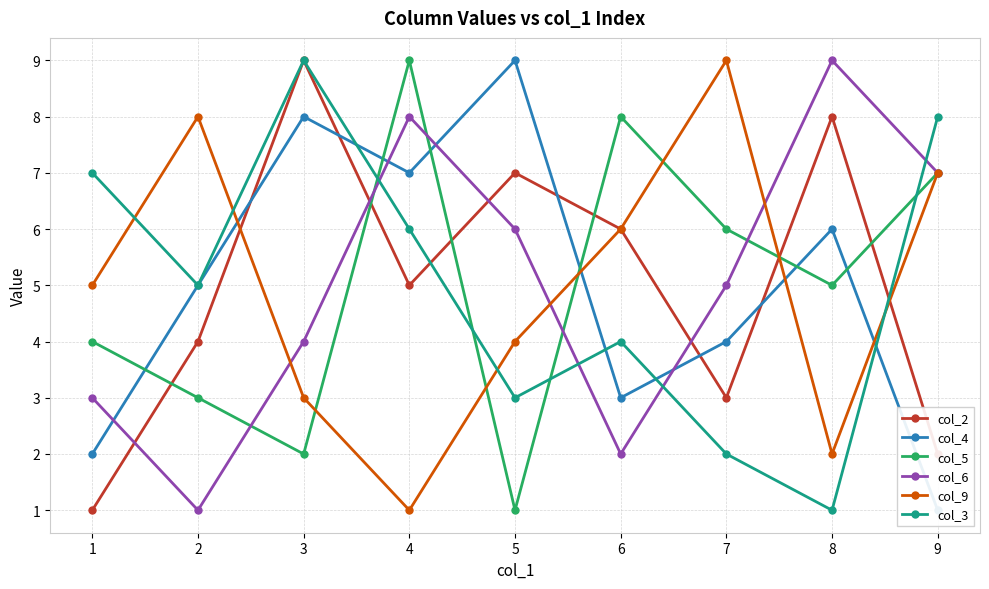

Is the value of col_4 at 1 greater than the value of col_3 at 9?

No